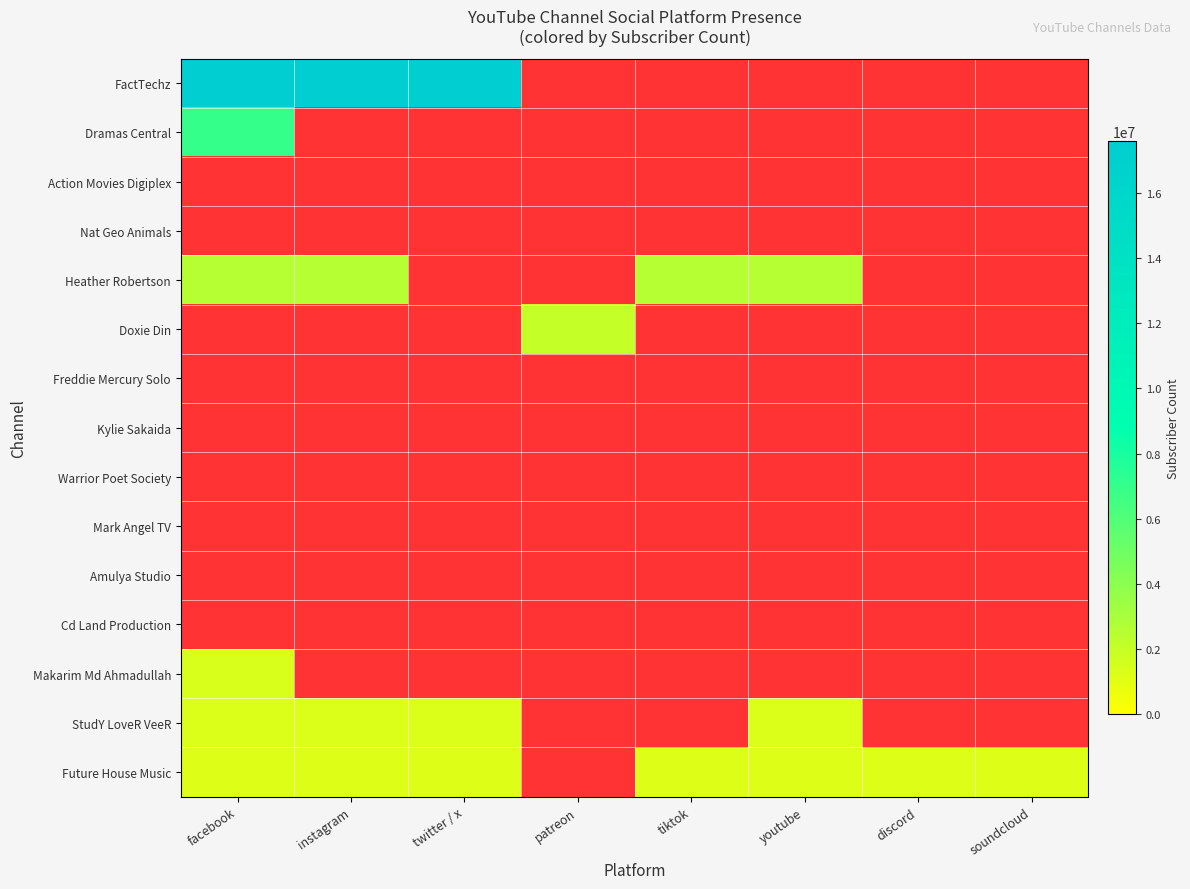

How many data points does each series have?

8